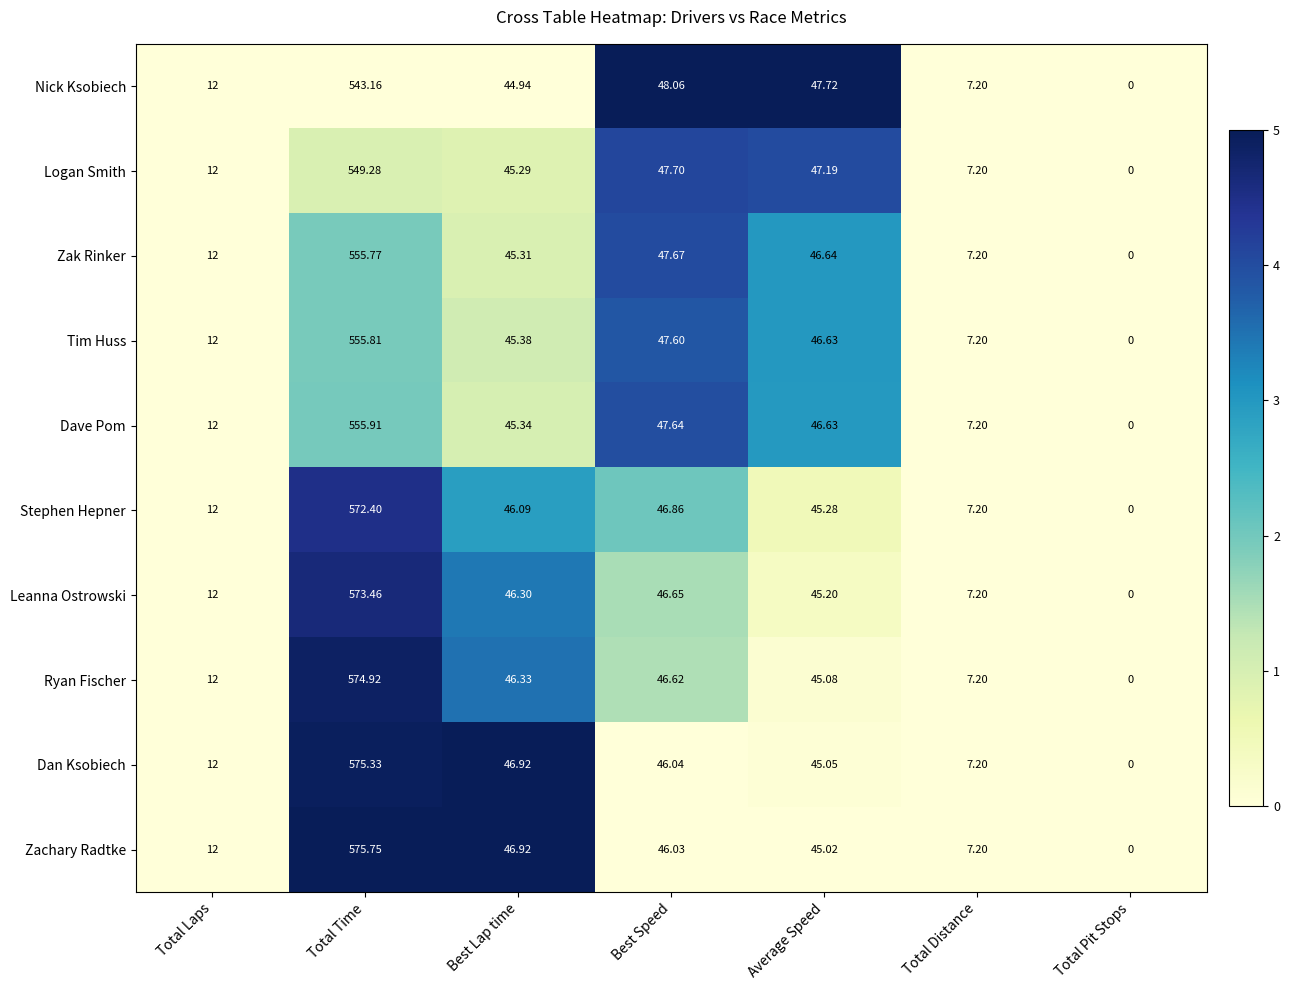

At Total Time, list the series in order from largest to smallest.

Zachary Radtke, Dan Ksobiech, Ryan Fischer, Leanna Ostrowski, Stephen Hepner, Dave Pom, Tim Huss, Zak Rinker, Logan Smith, Nick Ksobiech